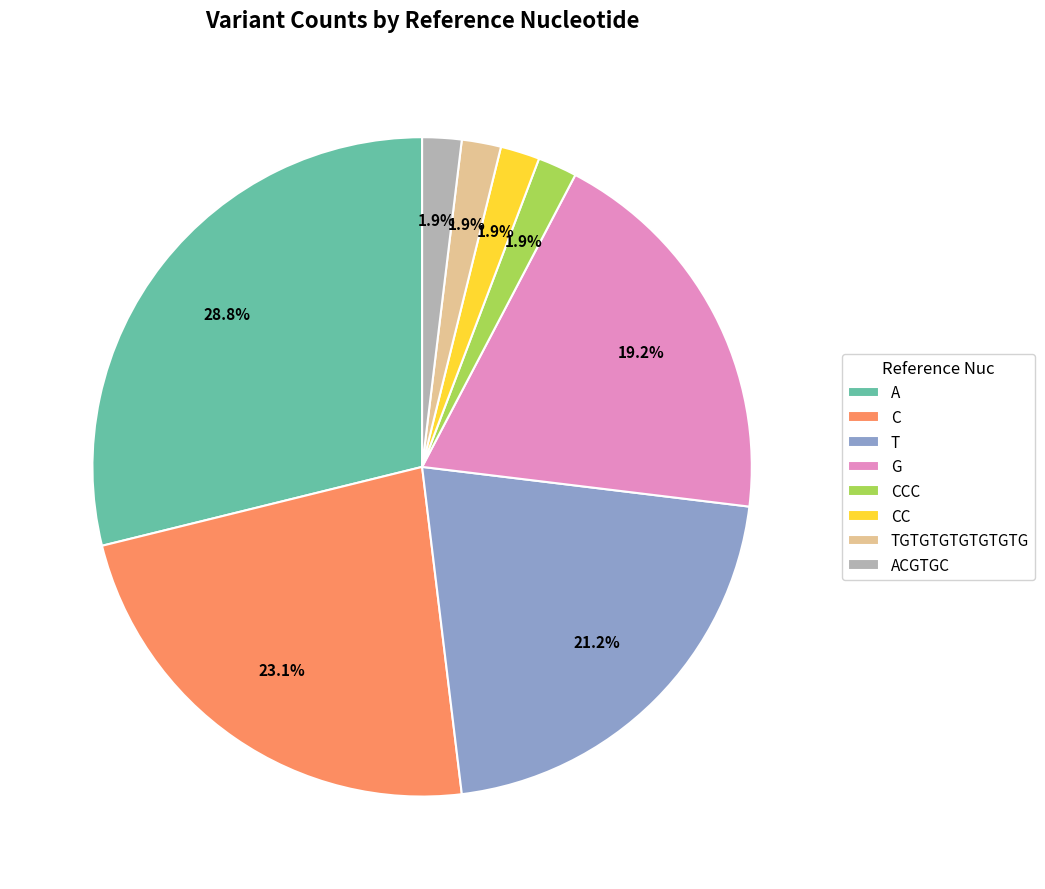

What percentage is the TGTGTGTGTGTGTG slice, to the nearest percent?

2%